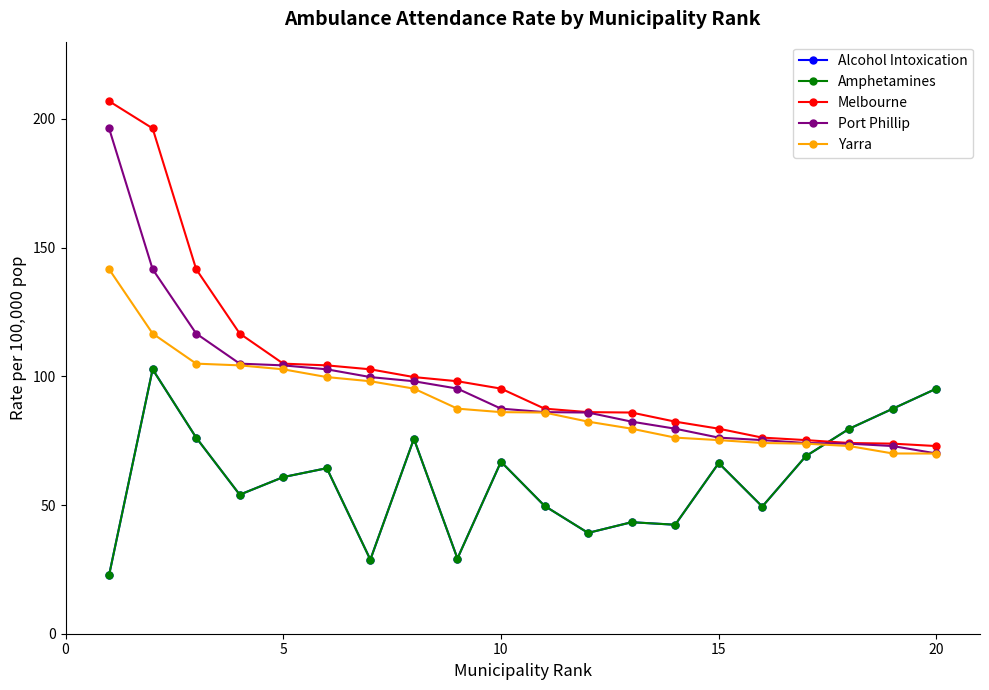

What is the value of the Yarra point at the 8th from the left?

95.2